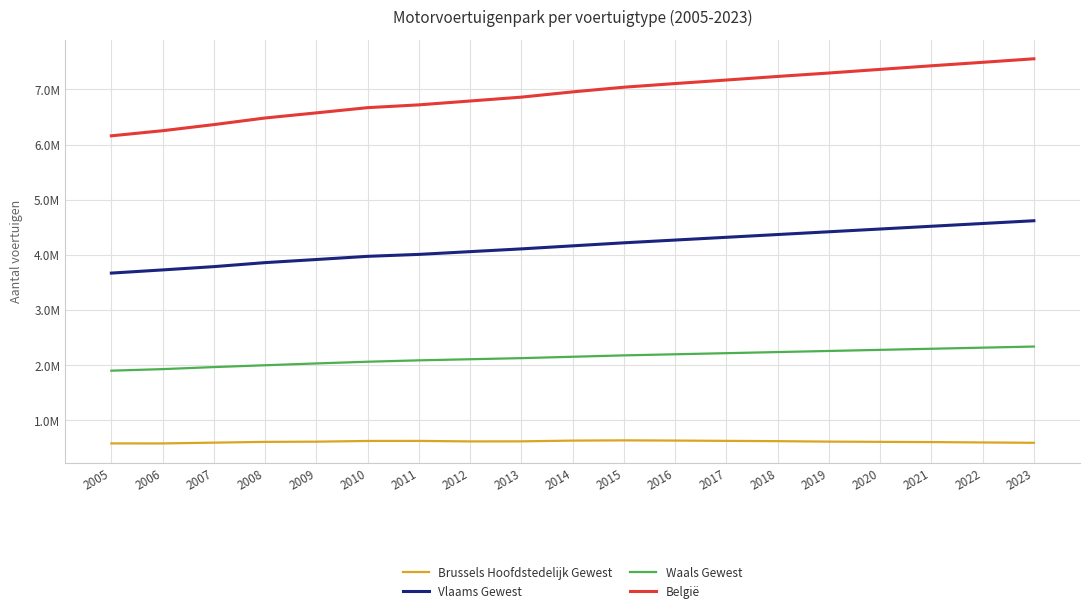

Is this an area chart (filled region under the line)?

No